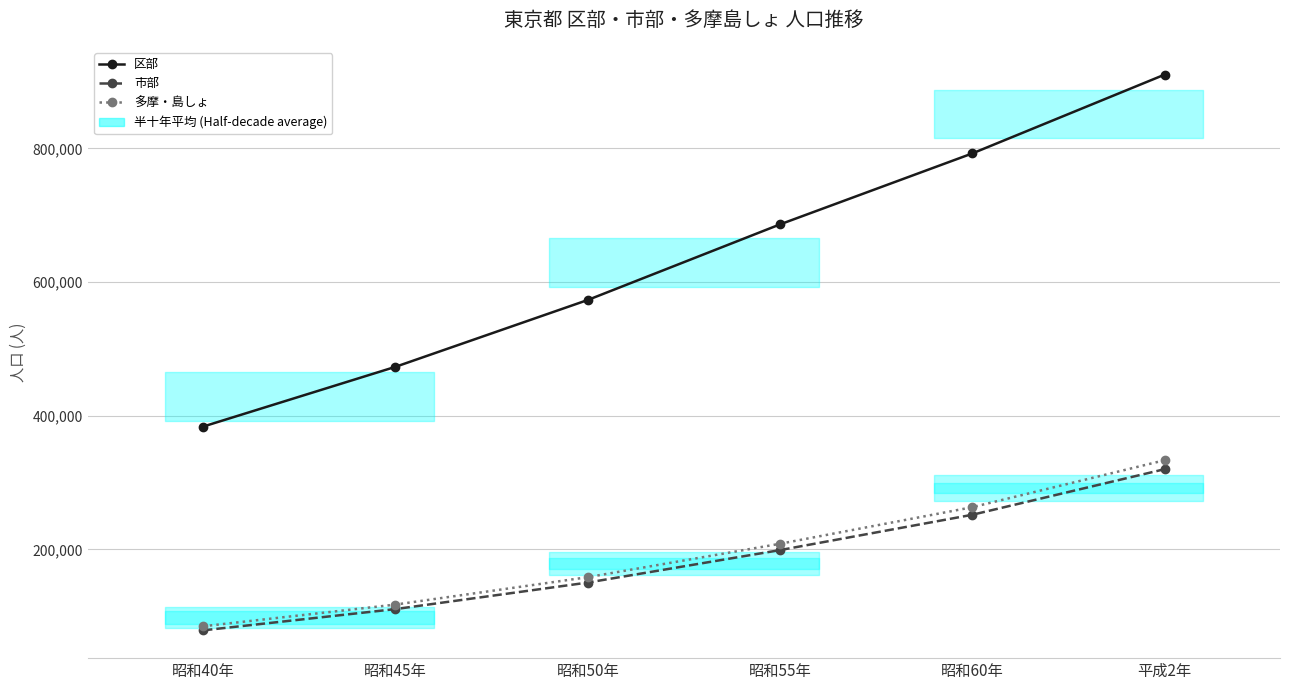

What is the approximate value of 区部 at 昭和60年, to the nearest 10?

792610